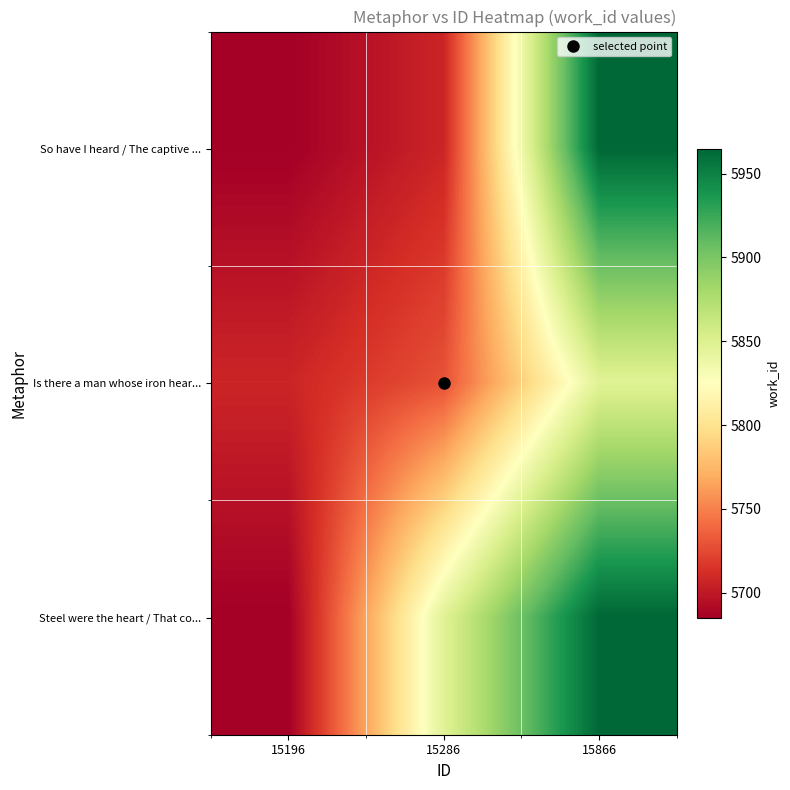

Which series changed the most between 15286 and 15866?

So have I heard / The captive ...